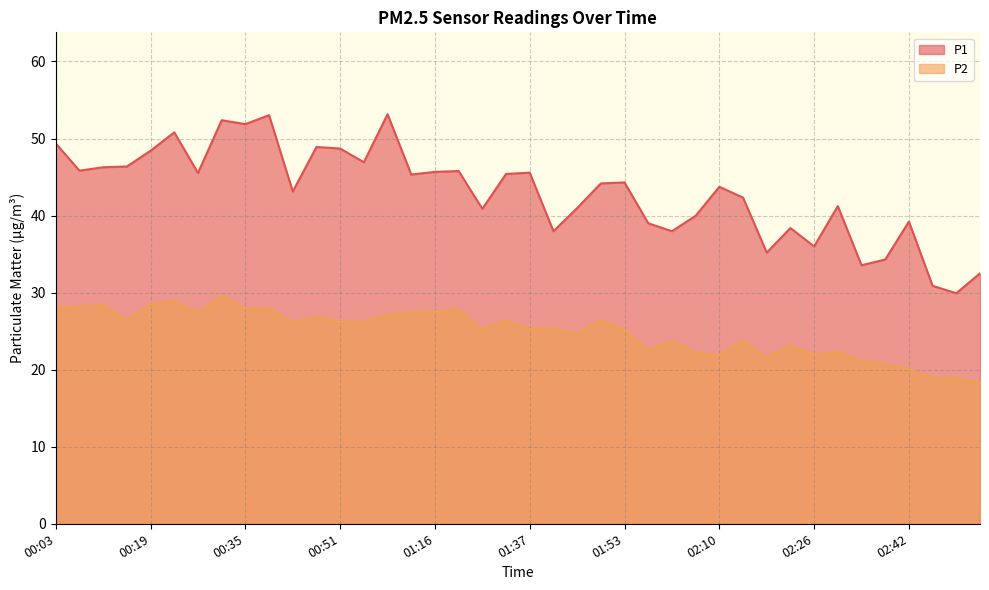

True or false: P1 has more than 1 points higher than both neighbors.

True